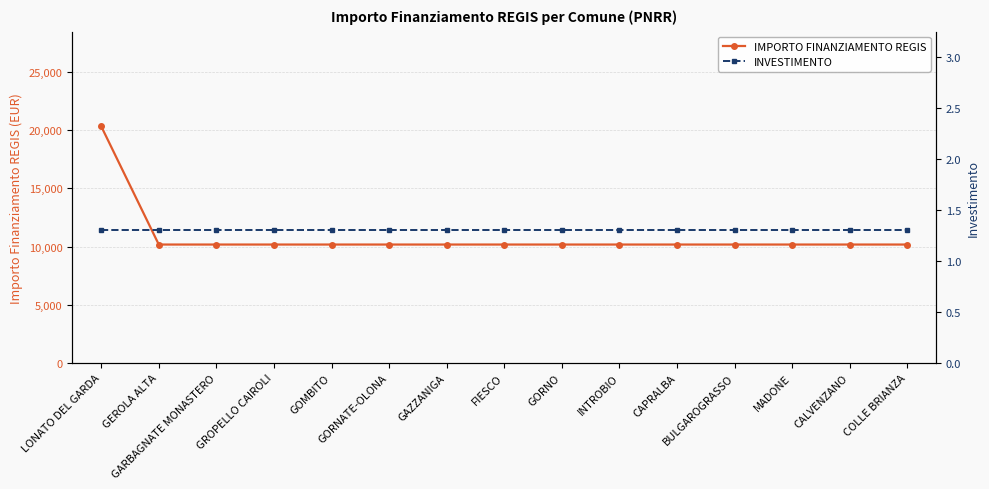

Between CALVENZANO and GORNO, which is larger?

CALVENZANO